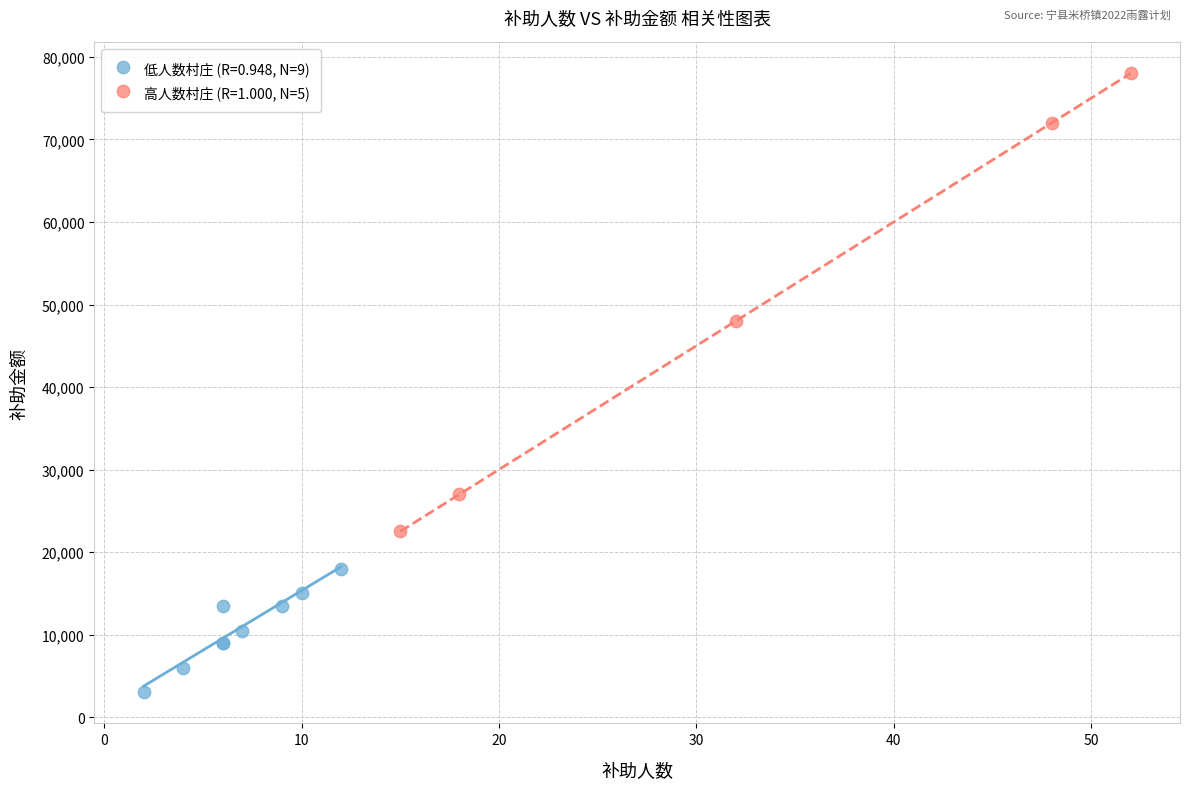

Which series contains the highest Y value?

高人数村庄 (R=1.000, N=5)